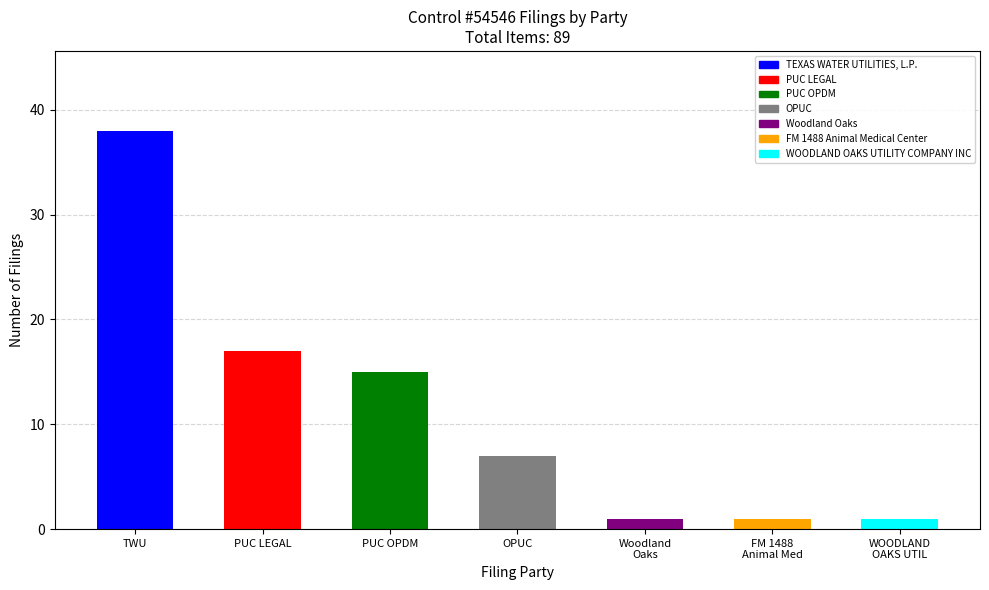

Where is the data nearest to the value 19?

PUC LEGAL